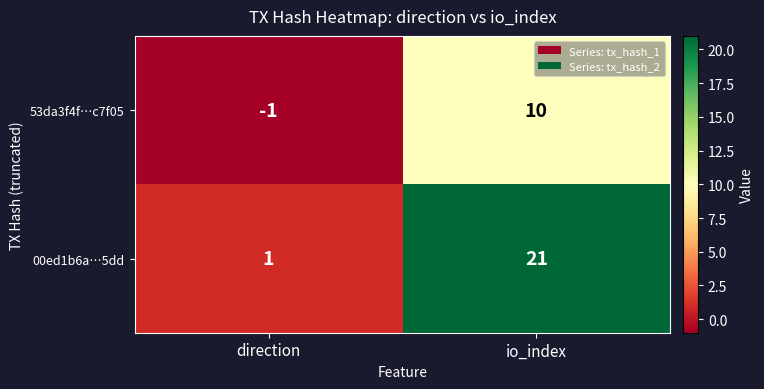

What is the sum of all 53da3f4f…c7f05 values?

9